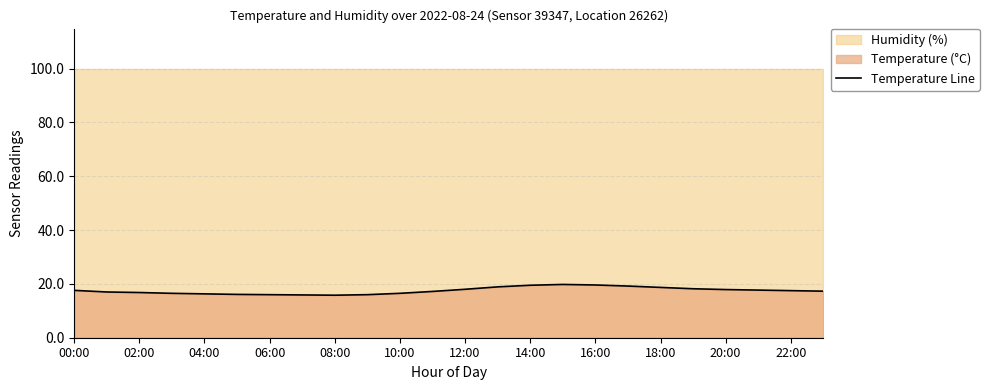

The Temperature Line series shows 16.3 at 04:00. True or false?

True